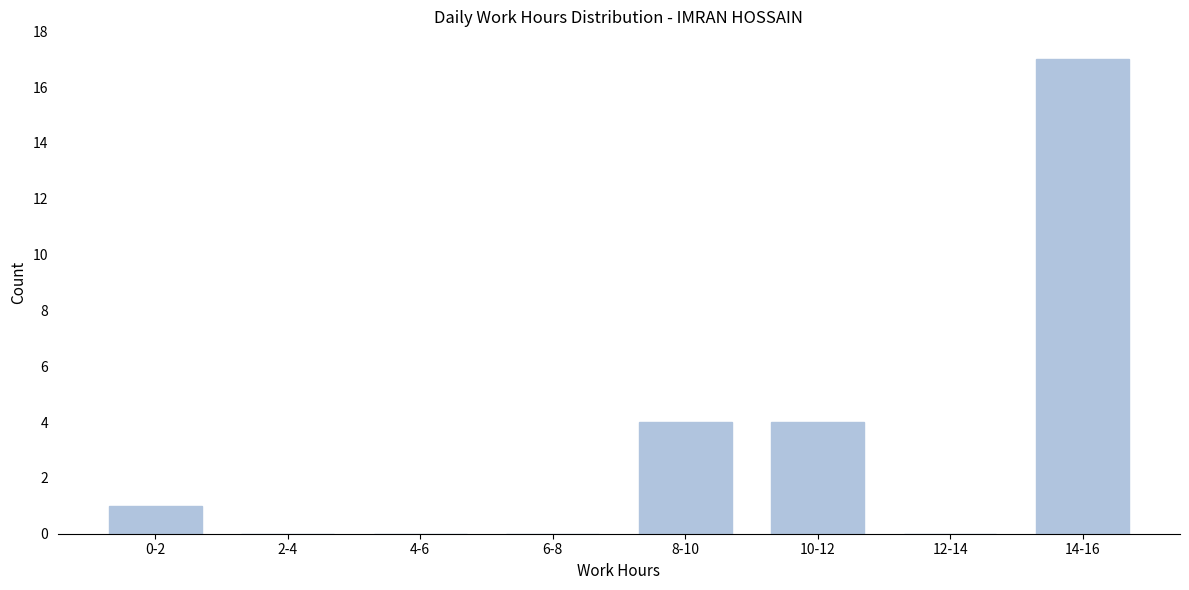

Reading right to left, what are all the values shown in this chart?

14-16=17	12-14=0	10-12=4	8-10=4	6-8=0	4-6=0	2-4=0	0-2=1